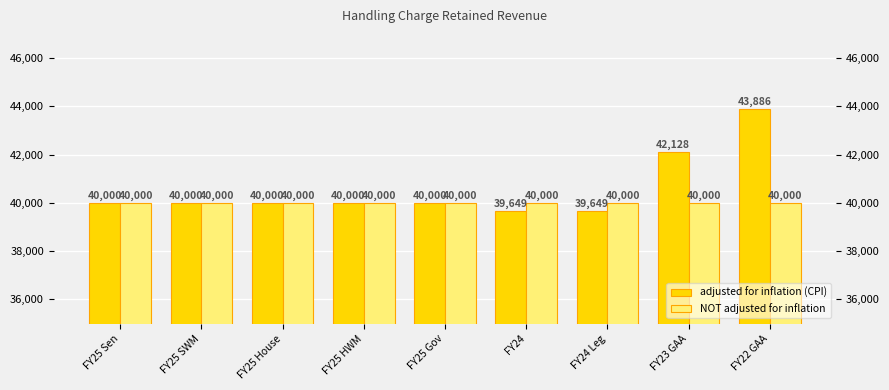

Reading left to right, extract all data points from this chart.

adjusted for inflation (CPI): FY25 Sen=40000	FY25 SWM=40000	FY25 House=40000	FY25 HWM=40000	FY25 Gov=40000	FY24=39649	FY24 Leg=39649	FY23 GAA=42128	FY22 GAA=43886
NOT adjusted for inflation: FY25 Sen=40000	FY25 SWM=40000	FY25 House=40000	FY25 HWM=40000	FY25 Gov=40000	FY24=40000	FY24 Leg=40000	FY23 GAA=40000	FY22 GAA=40000